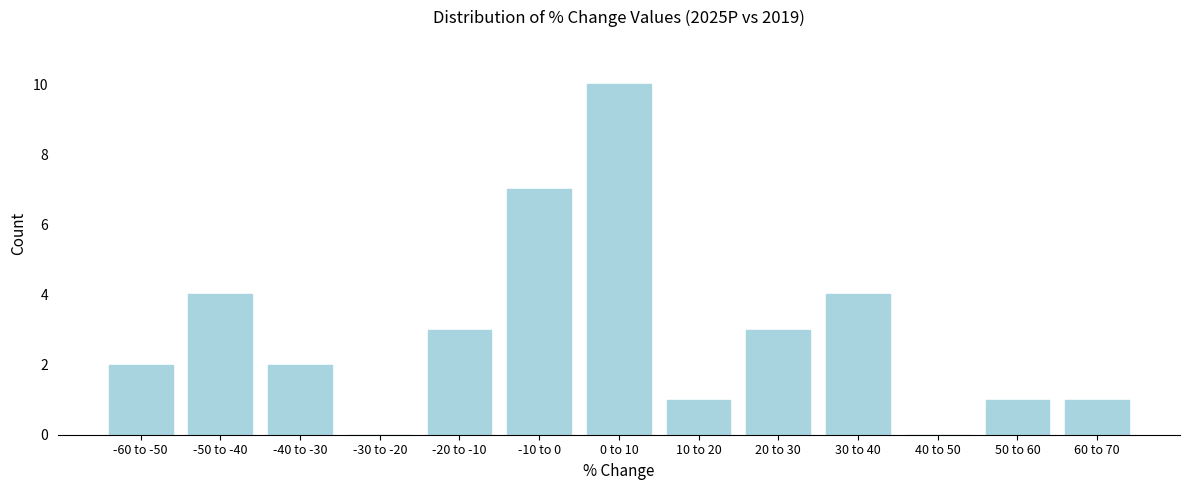

Reading left to right, list all the values displayed in this chart.

-60 to -50=2	-50 to -40=4	-40 to -30=2	-30 to -20=0	-20 to -10=3	-10 to 0=7	0 to 10=10	10 to 20=1	20 to 30=3	30 to 40=4	40 to 50=0	50 to 60=1	60 to 70=1